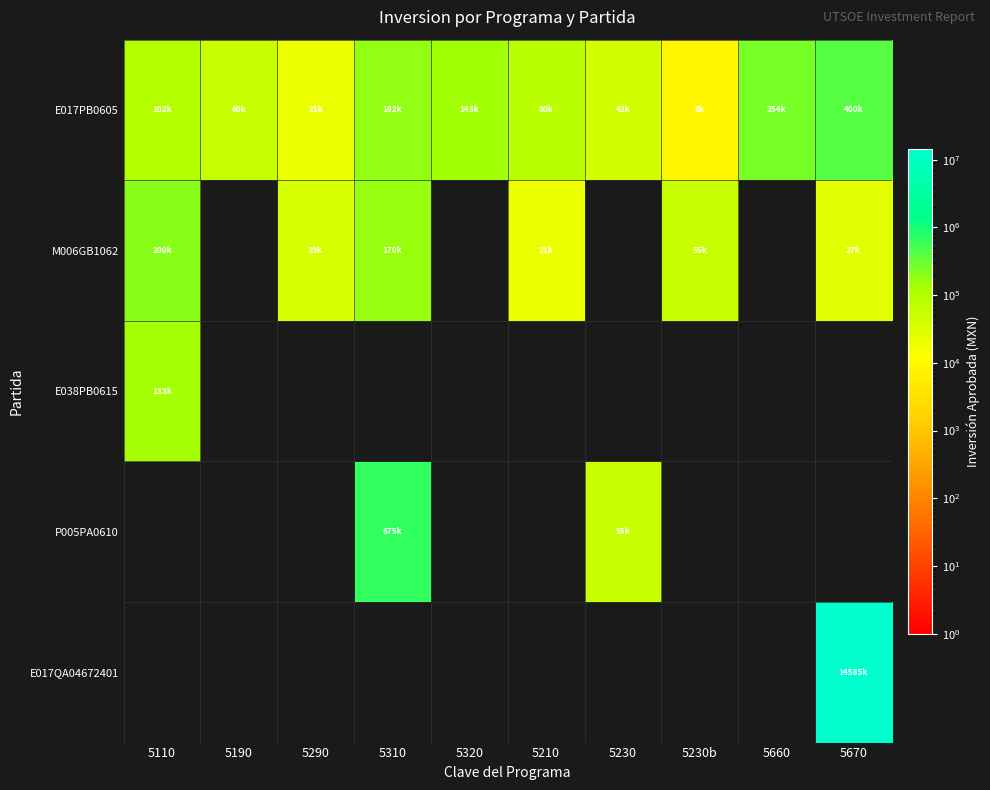

Which series has the largest total across all categories?

E017QA04672401